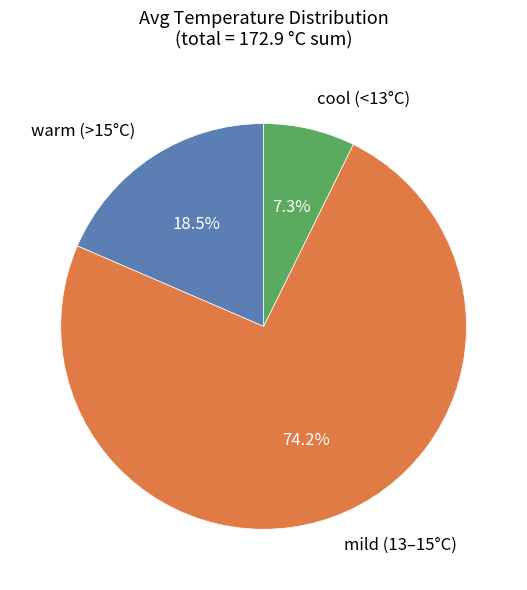

To the nearest percent, what is the difference between the largest and smallest slice percentages?

67%